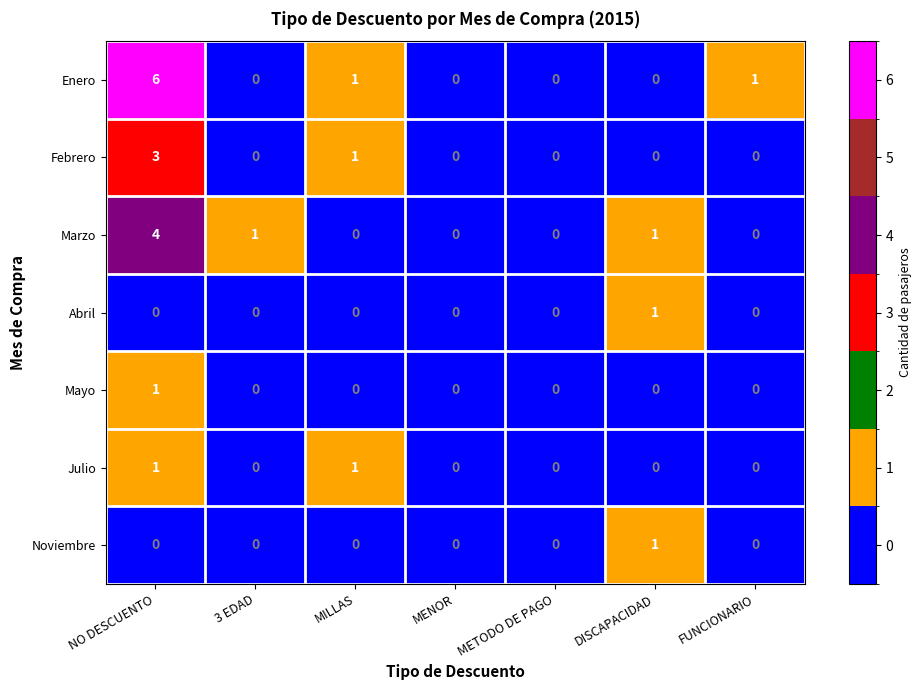

How many values in Mayo are above zero?

1